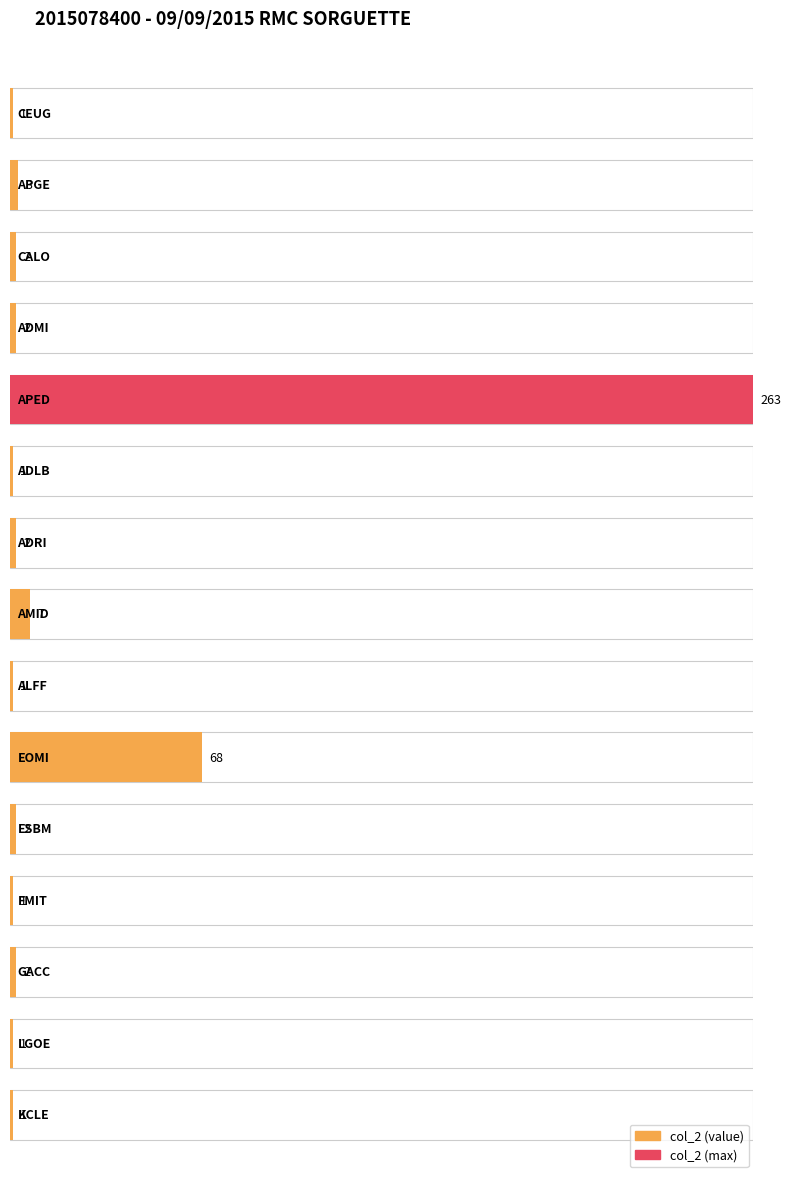

Which label corresponds to the largest value in the chart?

APED